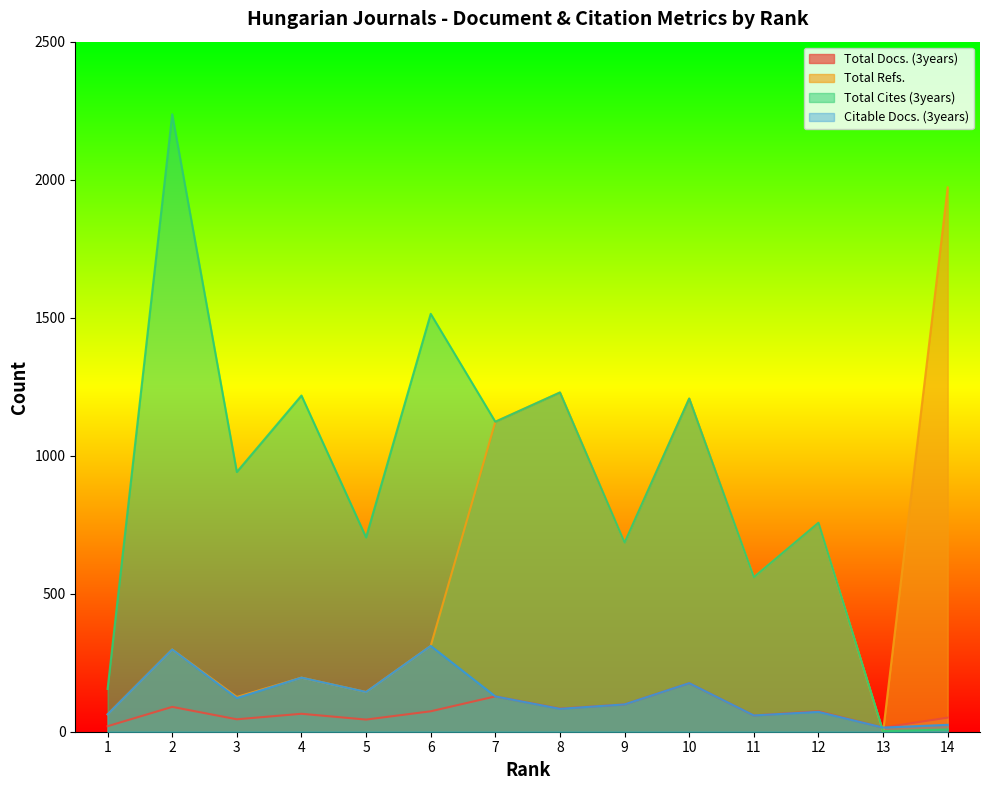

Reading left to right, what are all the values shown in this chart?

Total Docs. (3years): 20	90	45	65	44	74	128	84	99	176	59	74	15	51
Total Refs.: 63	298	126	196	144	311	1123	1229	685	1207	560	757	0	1972
Total Cites (3years): 155	2237	941	1218	704	1514	1123	1229	685	1207	560	757	2	8
Citable Docs. (3years): 63	298	122	196	144	311	128	83	99	176	59	72	15	25